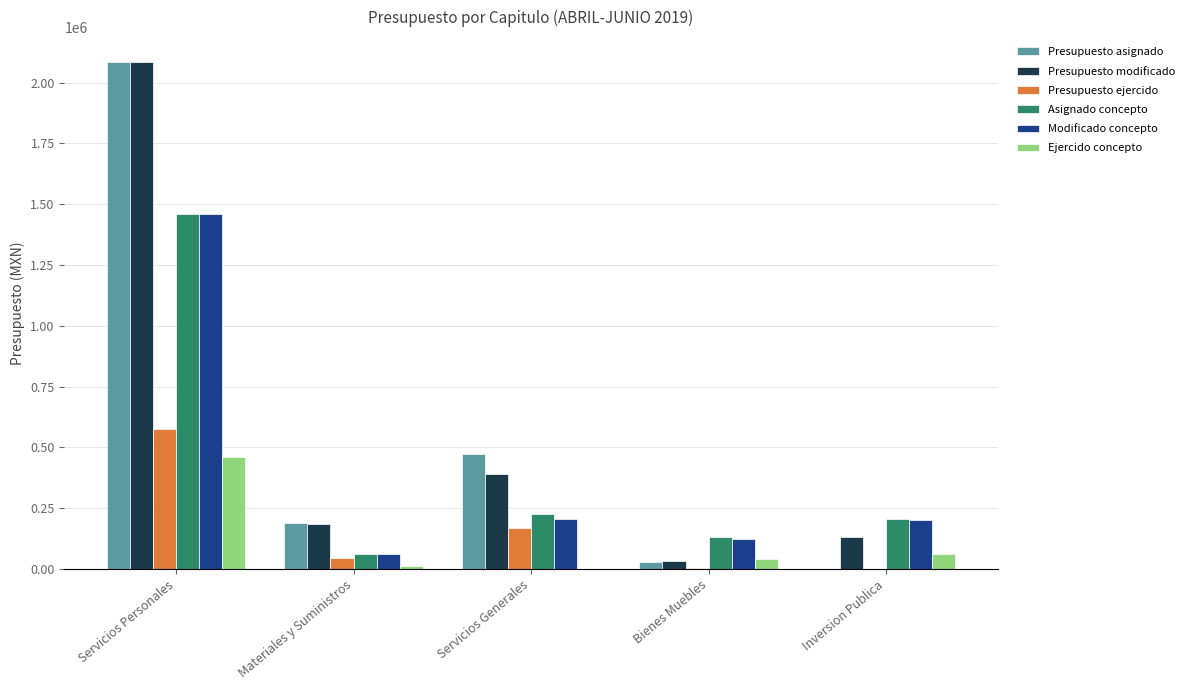

What is the sum of all Presupuesto ejercido values?

793593.9